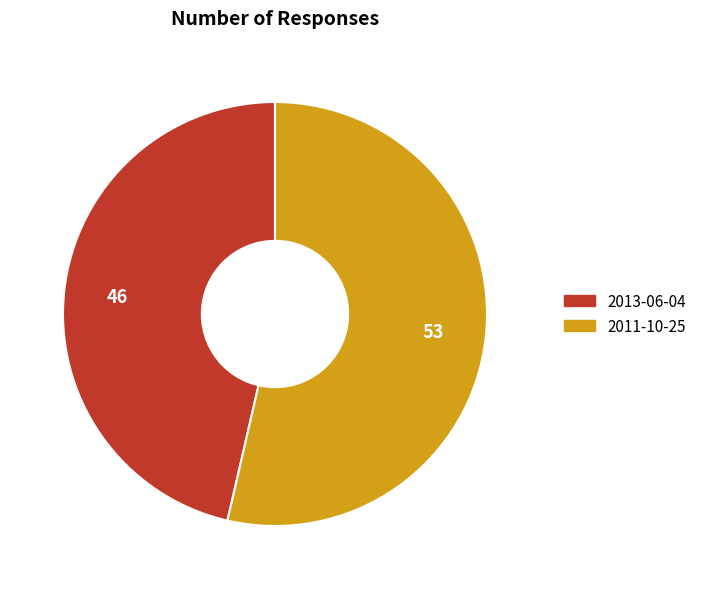

Combined, do 2011-10-25 and 2013-06-04 account for over 50%?

Yes